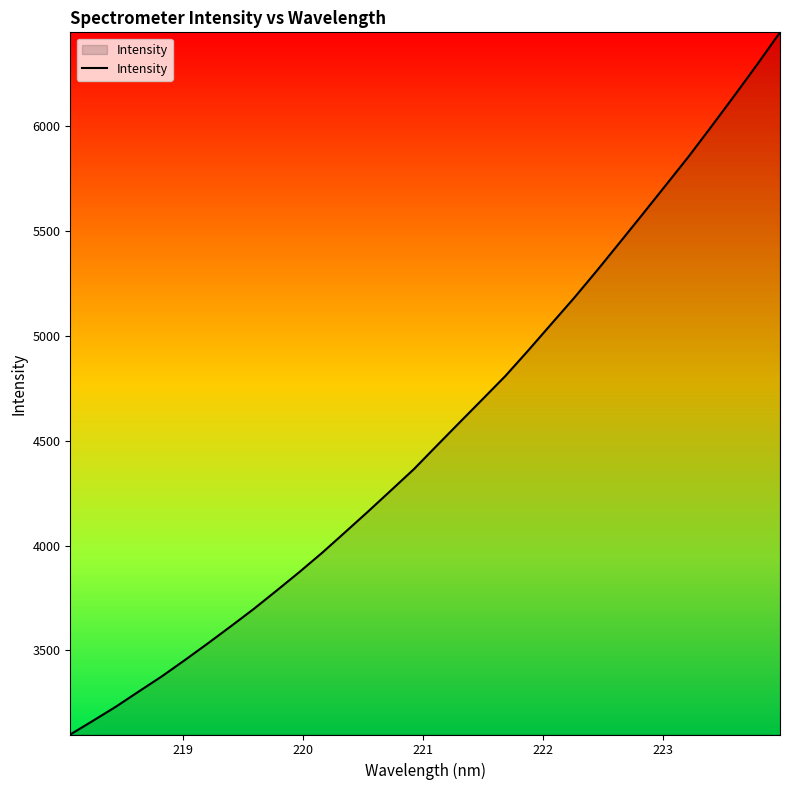

What is the maximum value shown in the chart?

6444.9